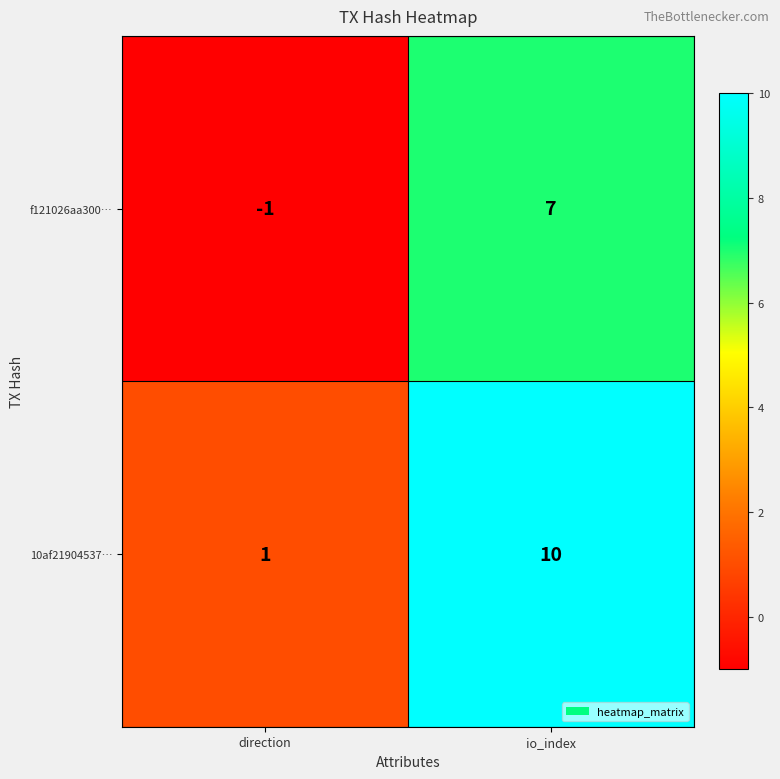

What is the sum of the 10af21904537… values at direction and io_index?

11